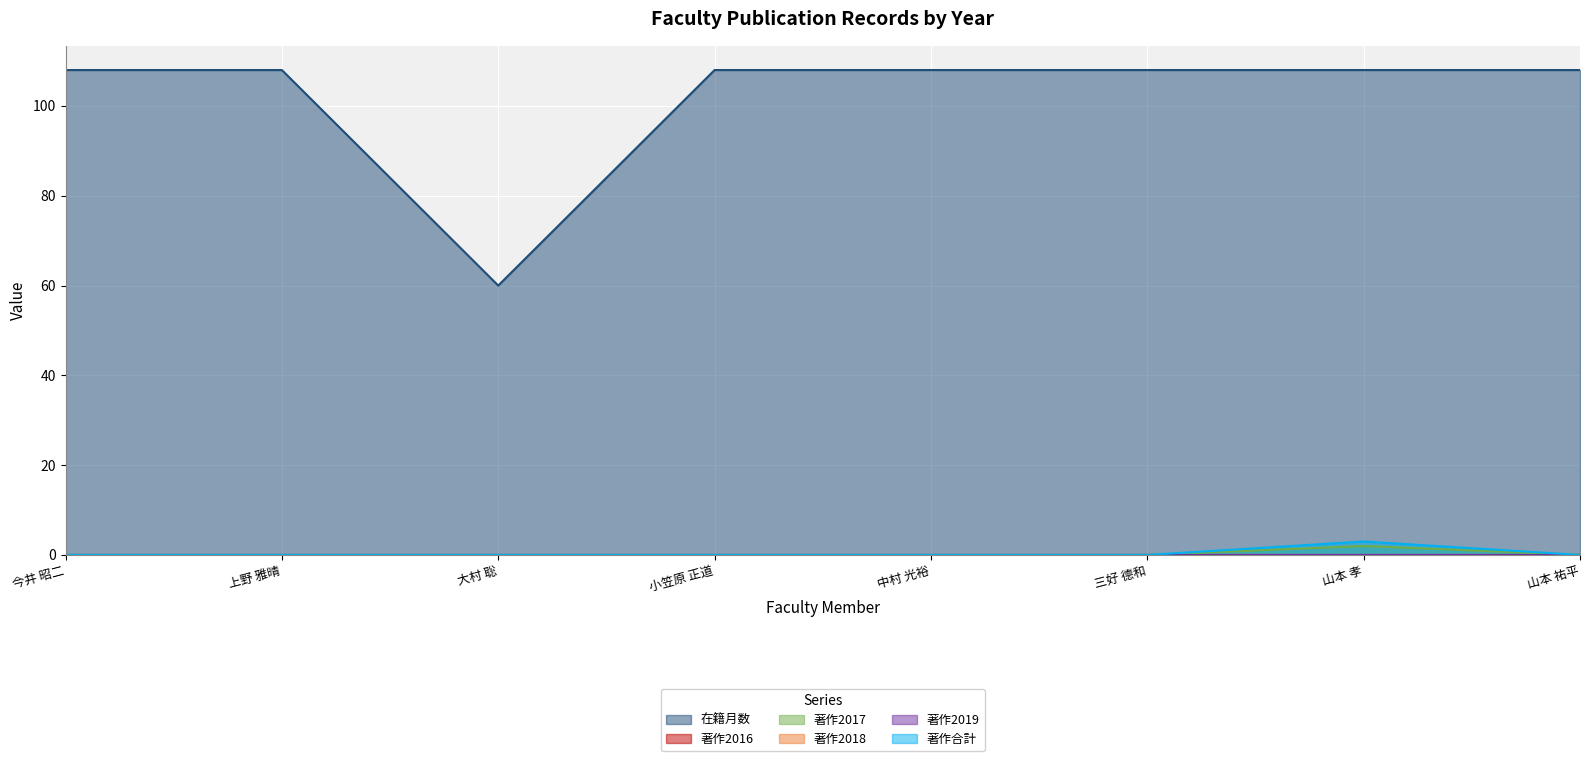

How many lines are shown in the chart?

6